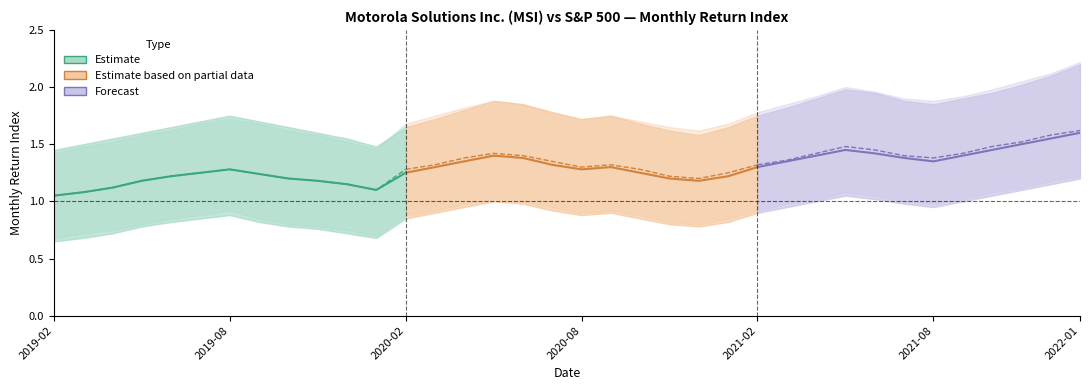

What is the minimum value for SP500_center?

1.1